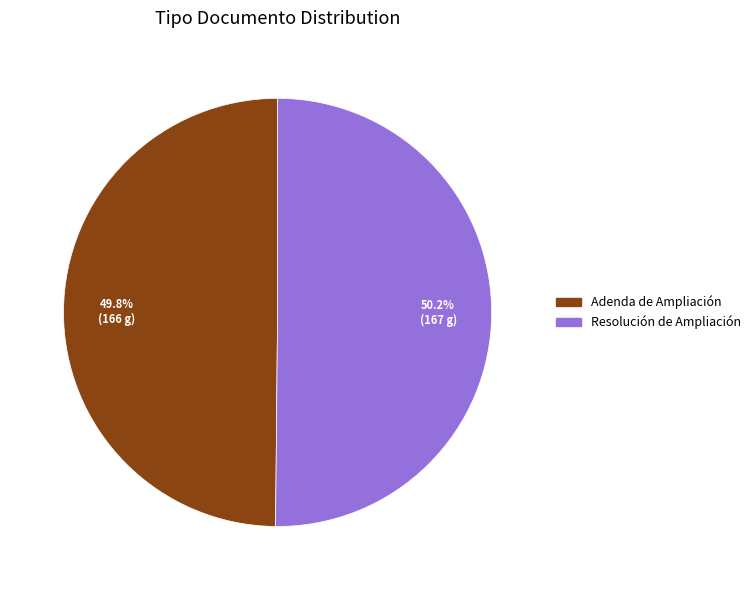

To the nearest percent, what is the combined percentage of Adenda de Ampliación and Resolución de Ampliación?

100%